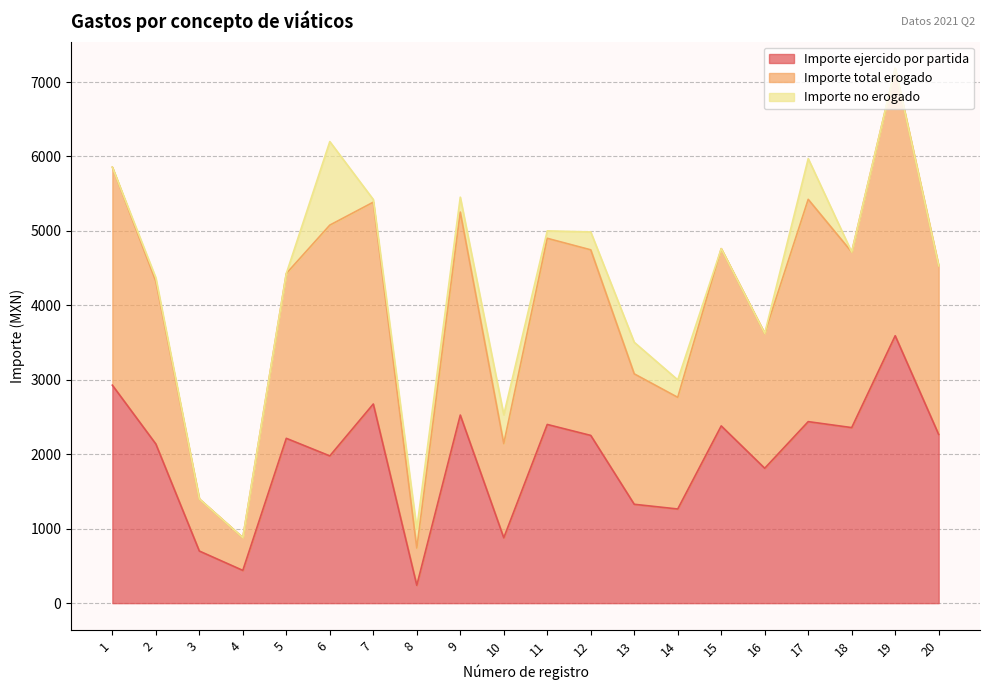

Rank the categories by Importe ejercido por partida value from lowest to highest.

8, 4, 3, 10, 14, 13, 16, 6, 2, 5, 12, 20, 18, 15, 11, 17, 9, 7, 1, 19